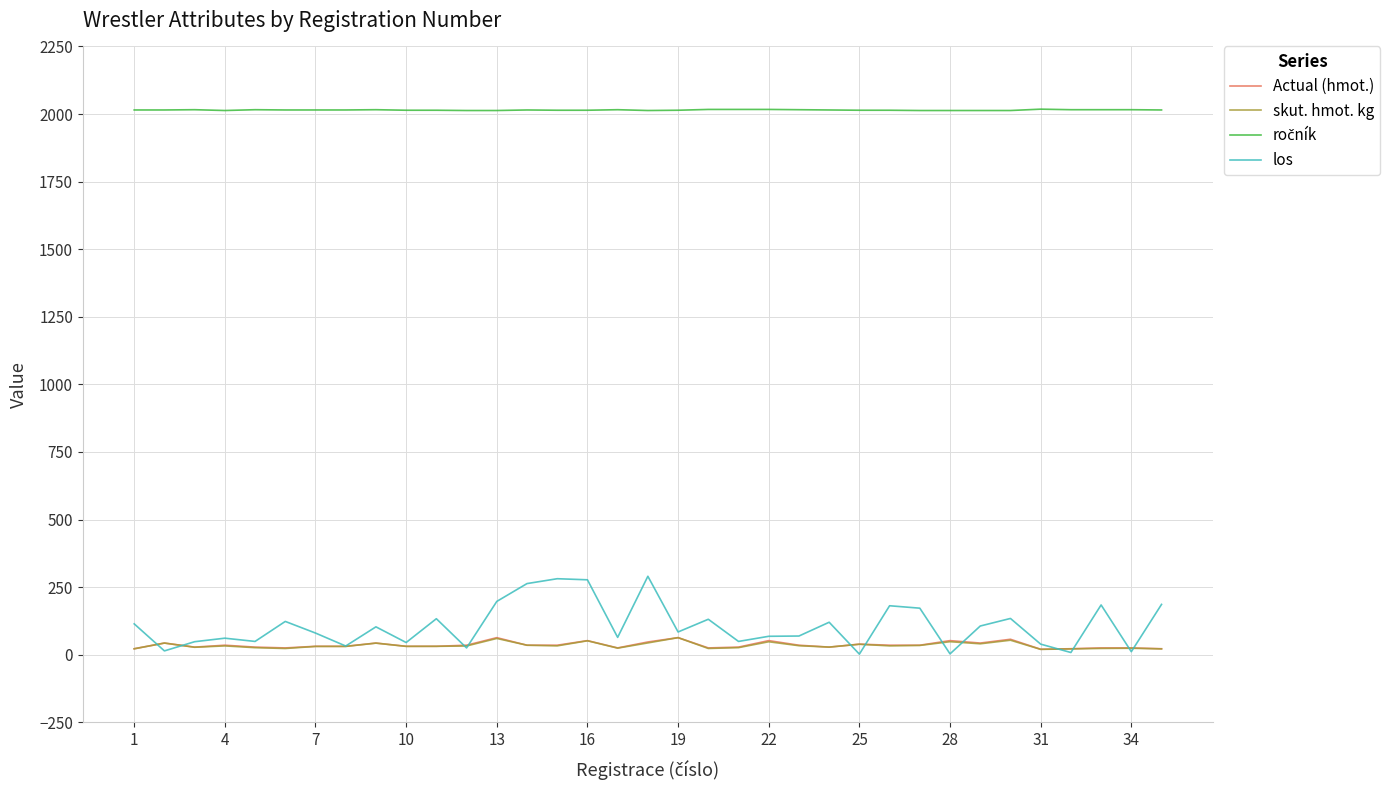

How many distinct data groups are displayed?

4